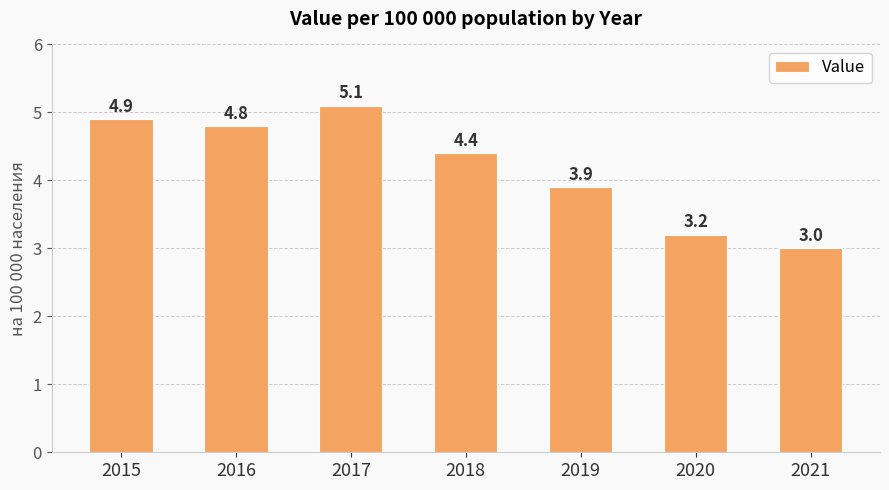

Reading left to right, extract all data points from this chart.

2015=4.9	2016=4.8	2017=5.1	2018=4.4	2019=3.9	2020=3.2	2021=3.0